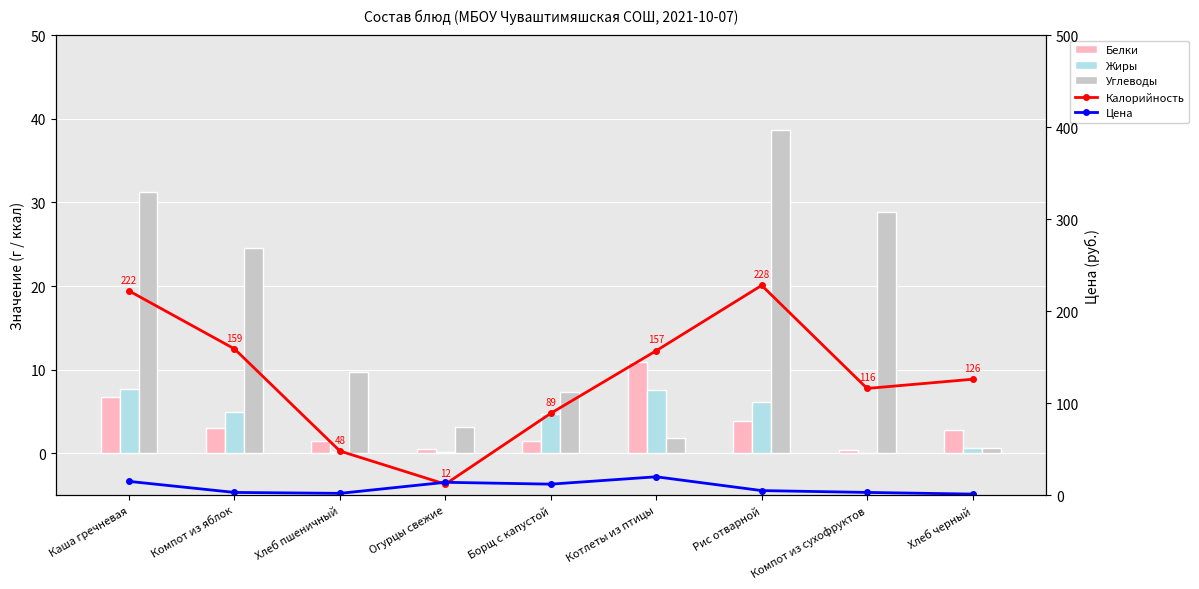

Which series changed the most between Борщ с капустой and Компот из сухофруктов?

Калорийность